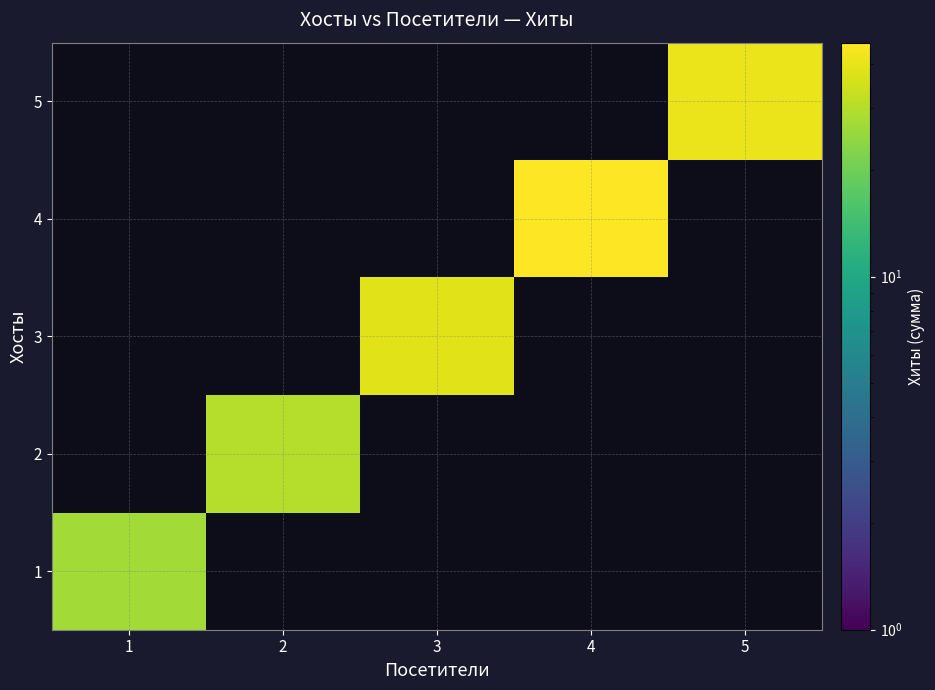

Rank the series at 4 from lowest to highest value.

1, 2, 3, 4, 5